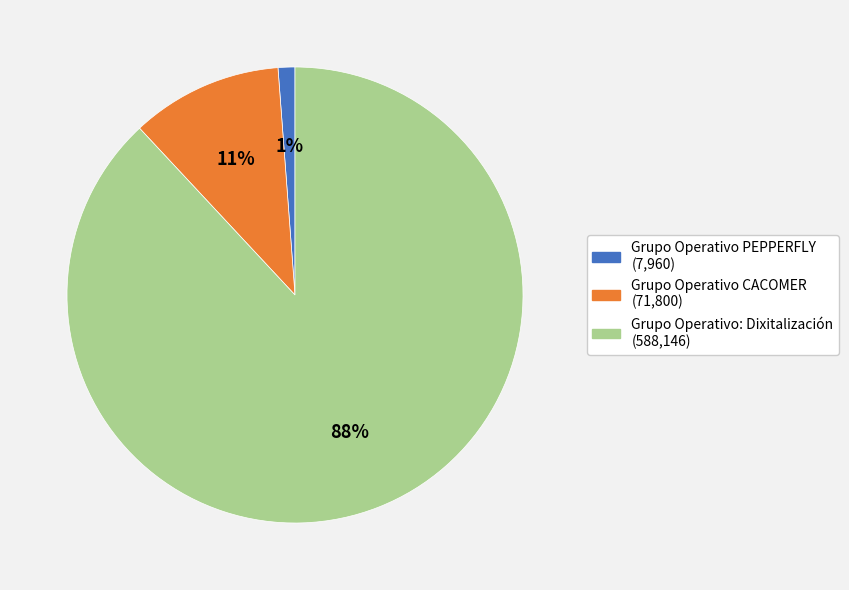

Is the sum of Grupo Operativo PEPPERFLY (7,960) and Grupo Operativo CACOMER (71,800) greater than half?

No